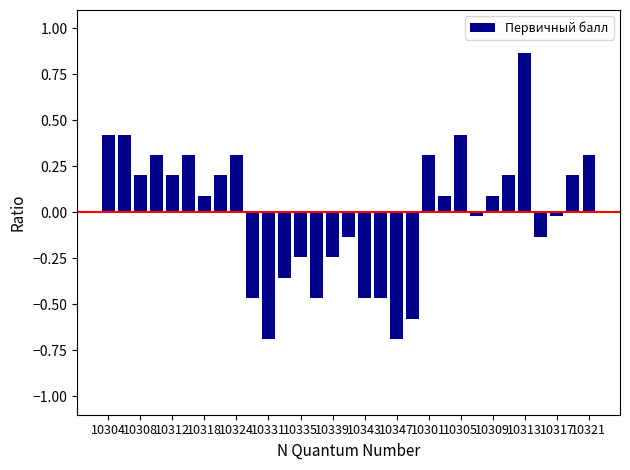

How many bars are there in total?

31